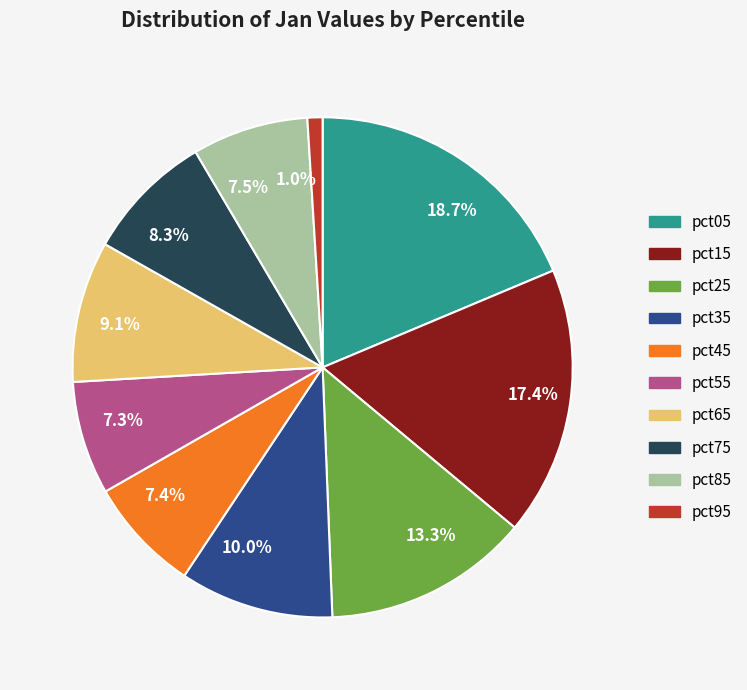

To the nearest percent, what is the difference between the largest and smallest slice percentages?

18%